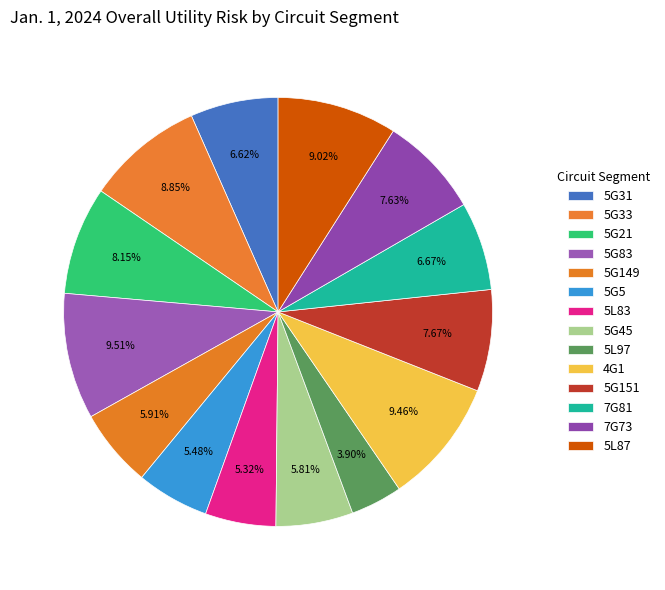

To the nearest percent, what is the difference between the largest and smallest slice percentages?

6%